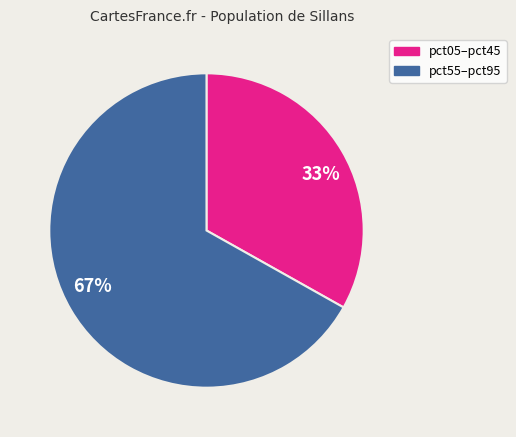

Is it true that 67% is 67% of the pie?

True